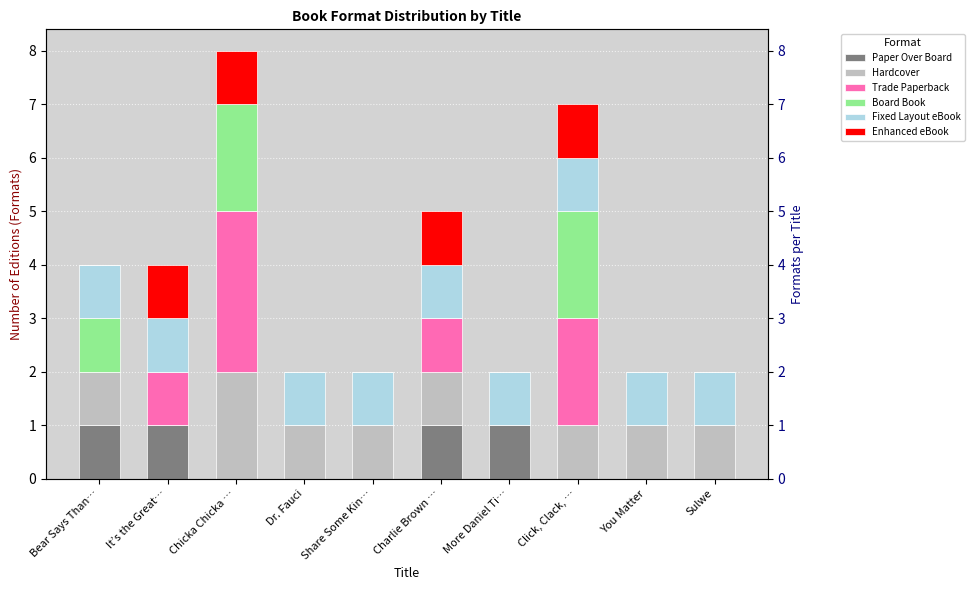

Between More Daniel Ti… and Share Some Kin…, which is larger?

More Daniel Ti…